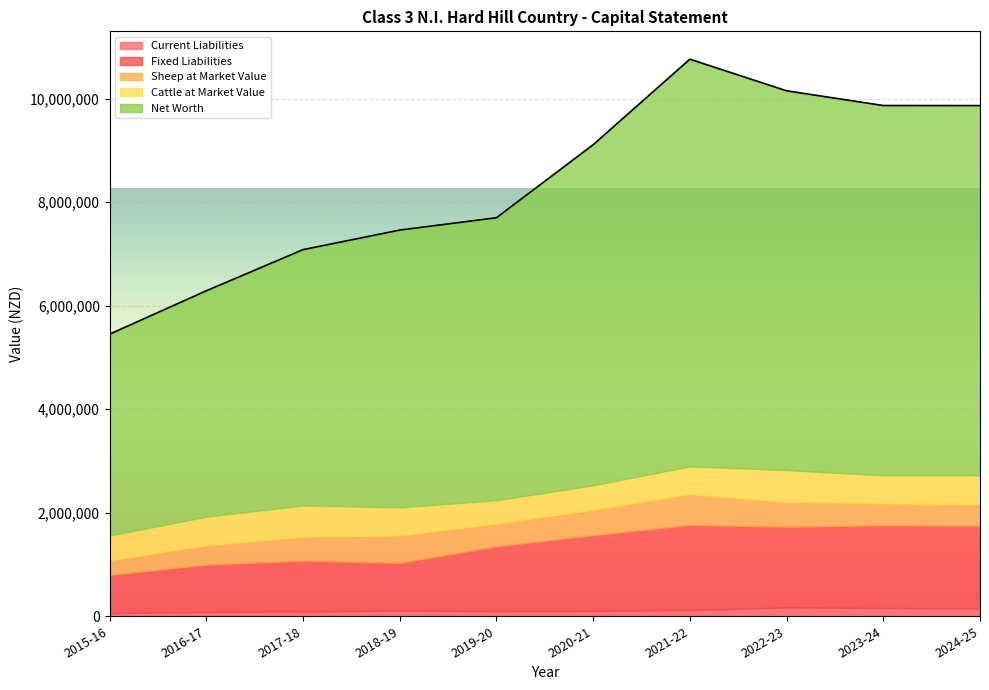

At which category does Fixed Liabilities reach its first local peak?

2017-18